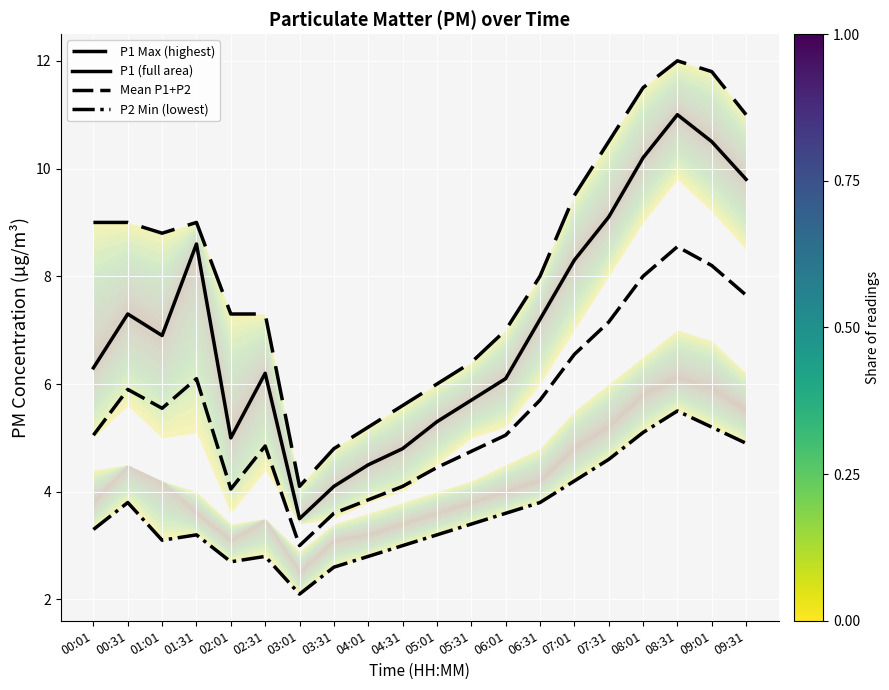

What is the spread (max minus min) of values at 00:01?

5.7